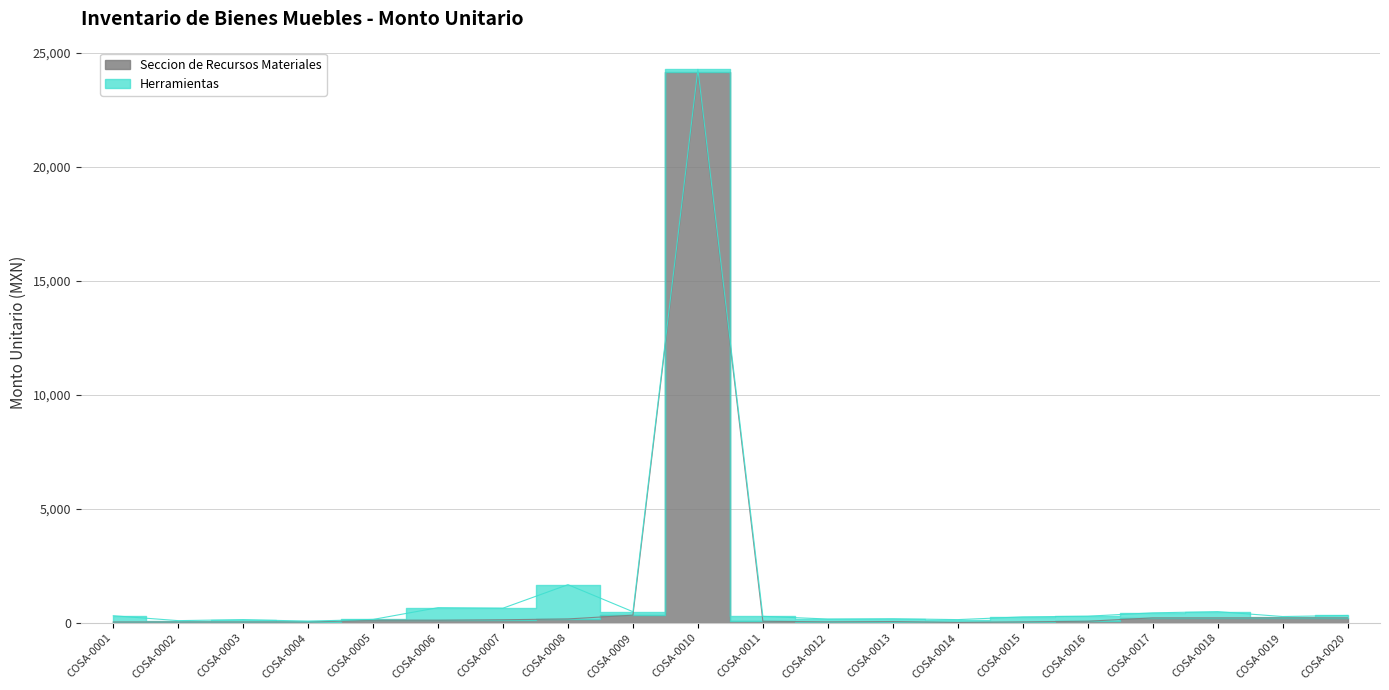

At which category does the chart reach its minimum across all series?

COSA-0014